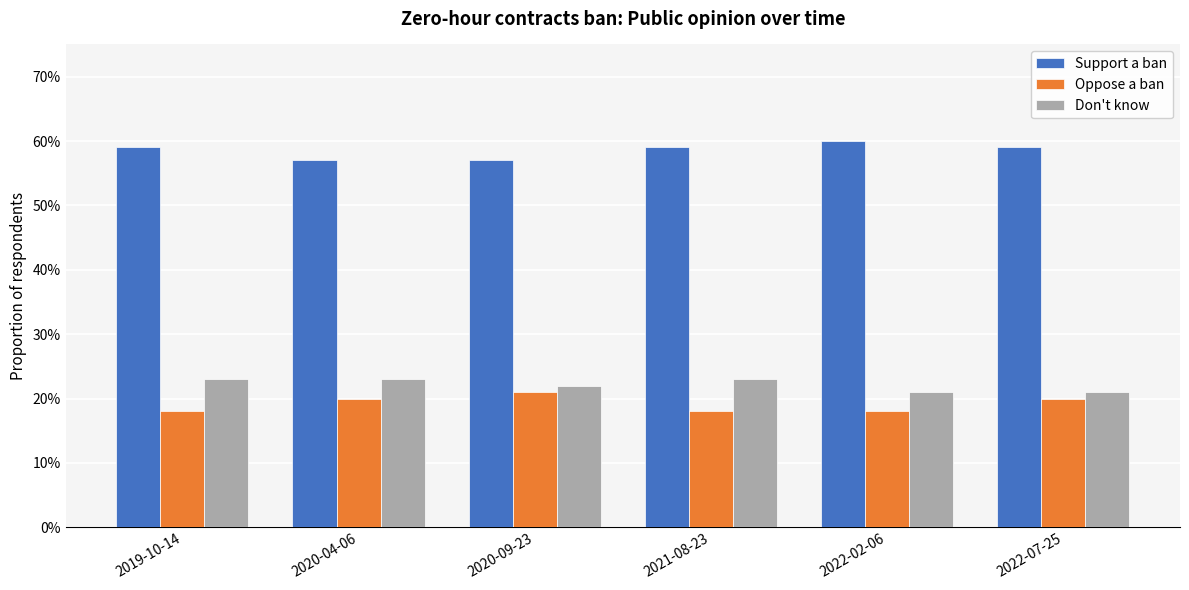

At which label does Support a ban reach its peak?

2022-02-06